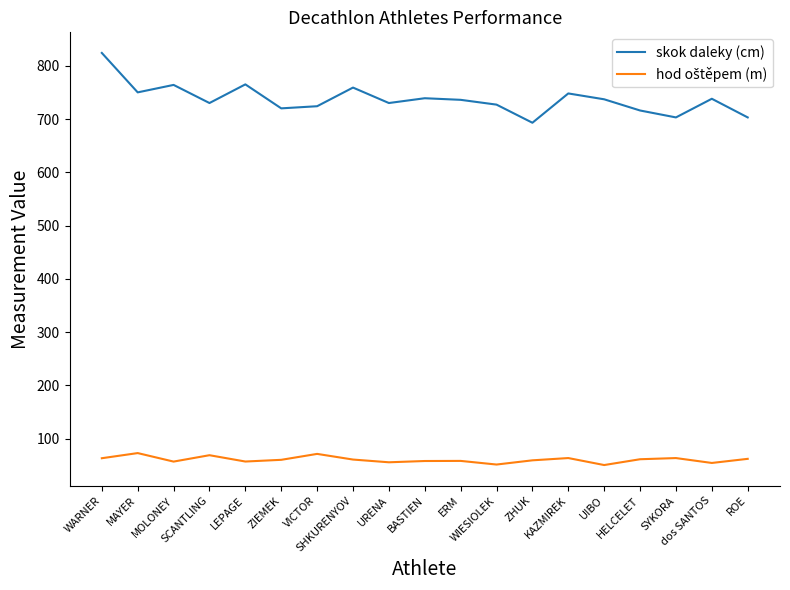

The value of skok daleky (cm) at URENA is 730.0. True or false?

True